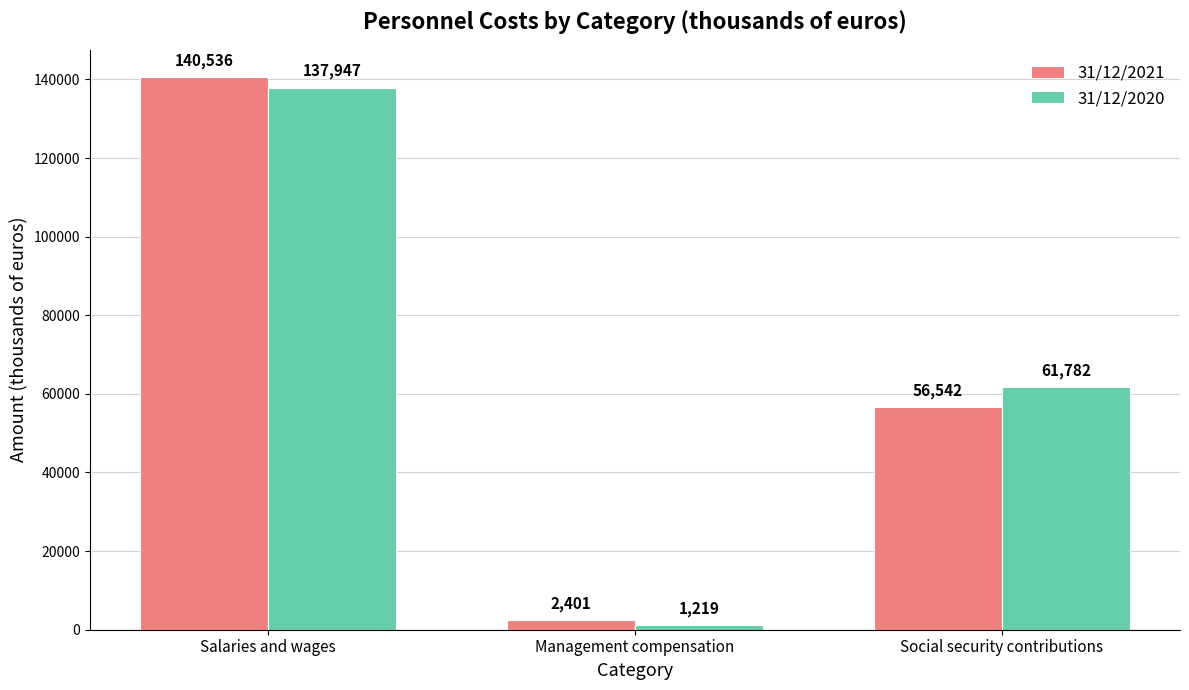

What is the lowest value of the 31/12/2021 series?

2401